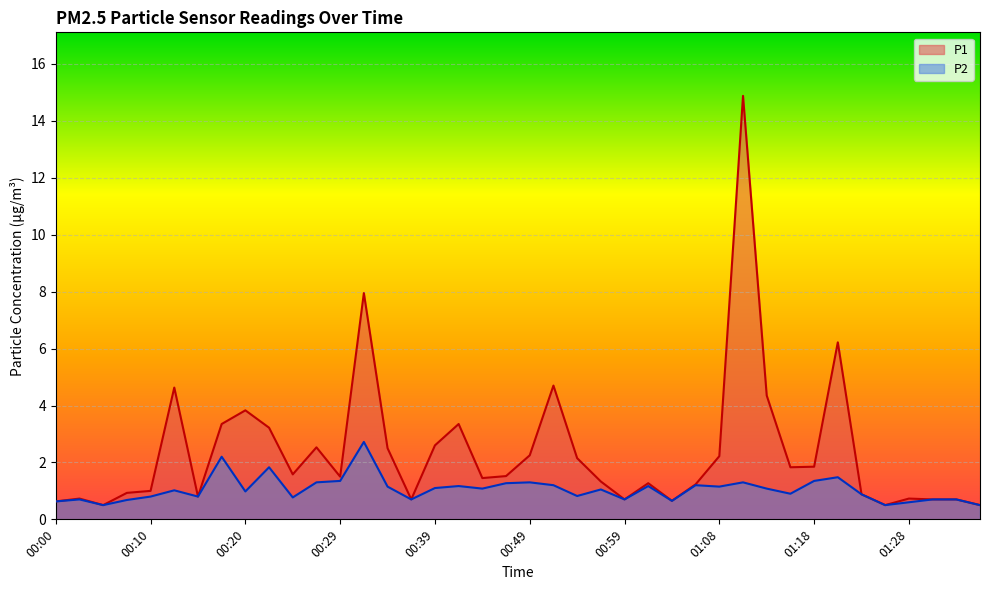

What is the greatest value displayed?

14.9